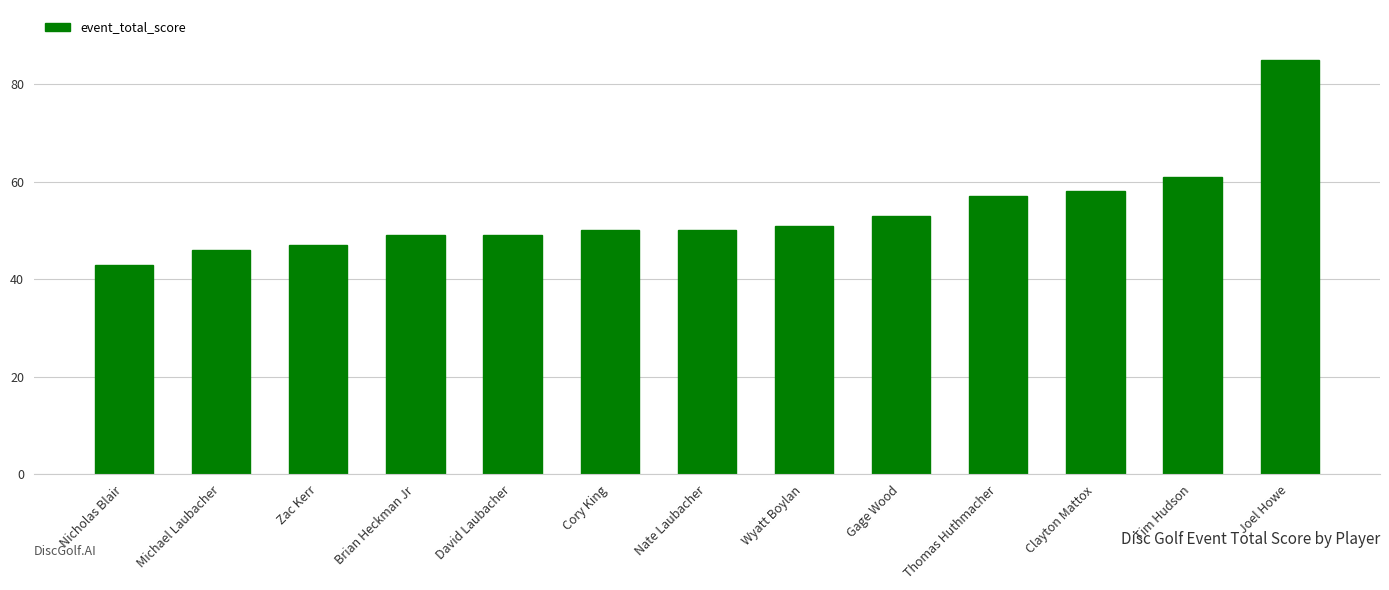

Are the bars grouped side by side (vs. stacked)?

No